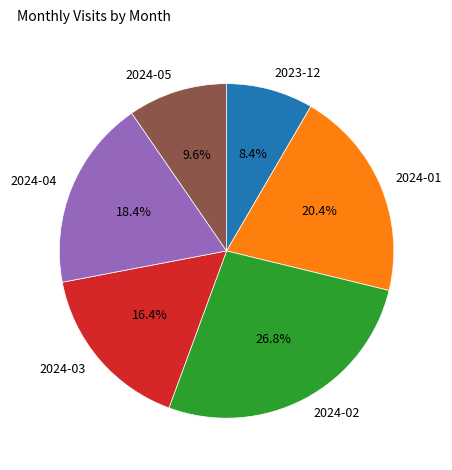

What percentage is the 2023-12 slice, to the nearest percent?

8%